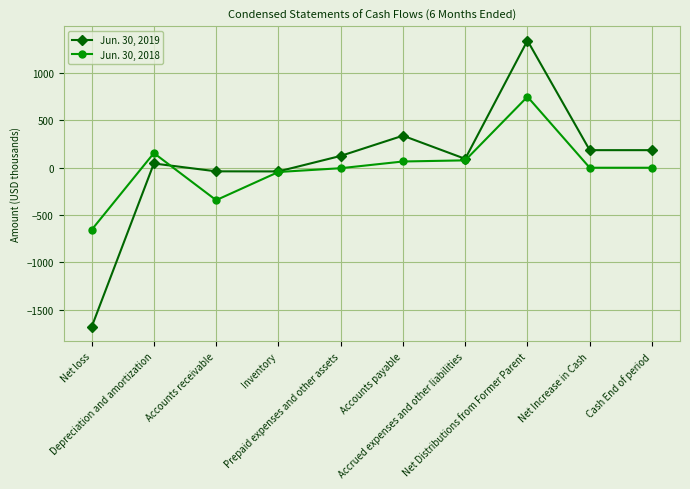

Rank the series by their average value, from highest to lowest.

Jun. 30, 2019, Jun. 30, 2018